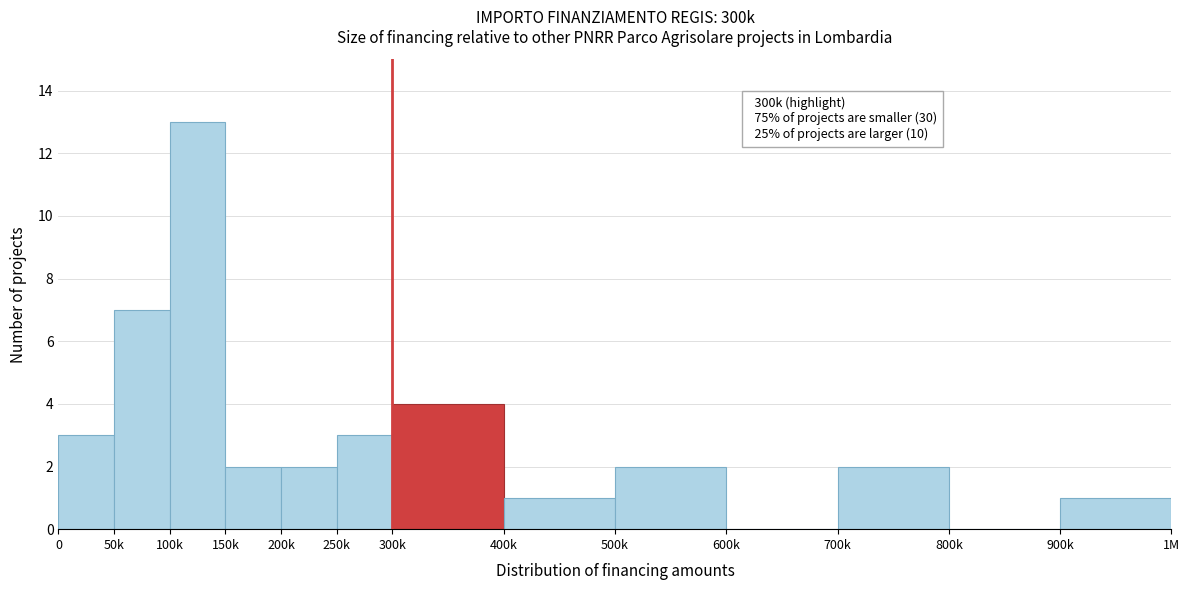

Reading left to right, list all the values displayed in this chart.

0=3	50k=7	100k=13	150k=2	200k=2	250k=3	300k=4	400k=1	500k=2	600k=0	700k=2	800k=0	900k=1